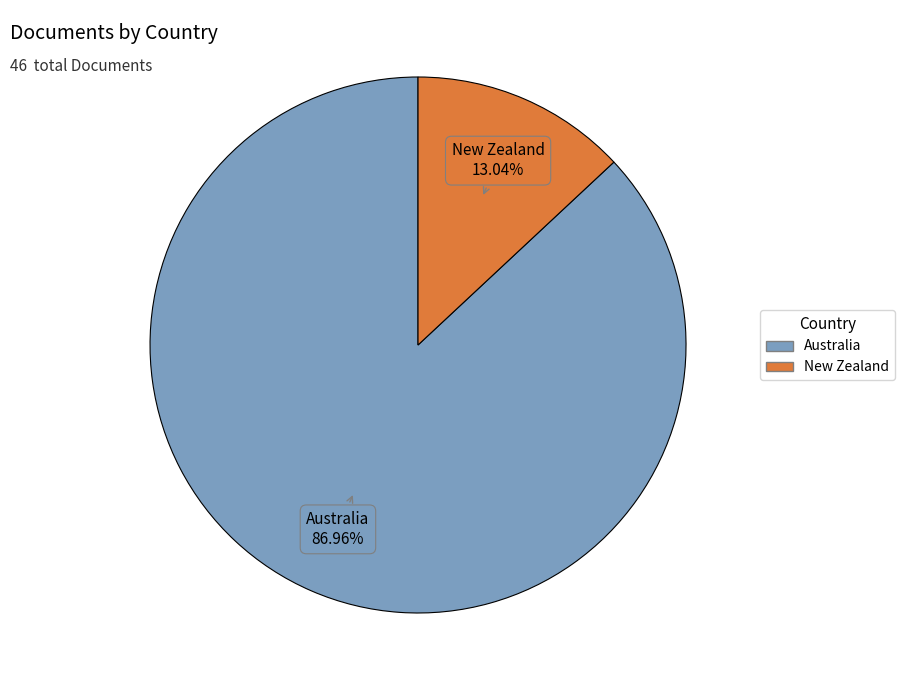

Rank the categories by value from highest to lowest.

Australia, New Zealand